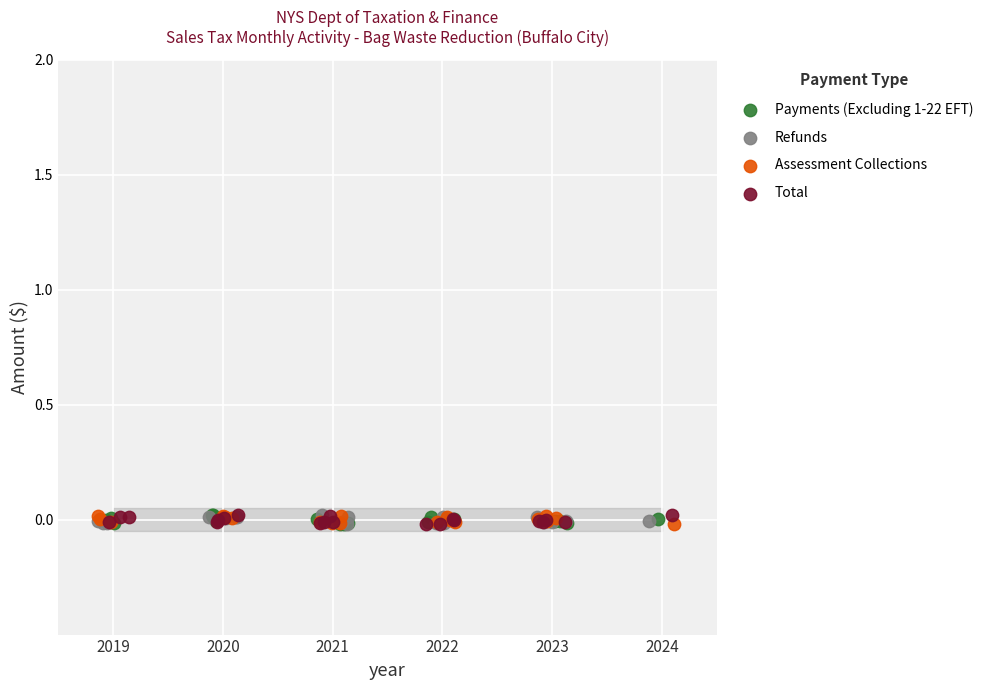

What are all the series names shown in the legend?

Payments (Excluding 1-22 EFT), Refunds, Assessment Collections, Total